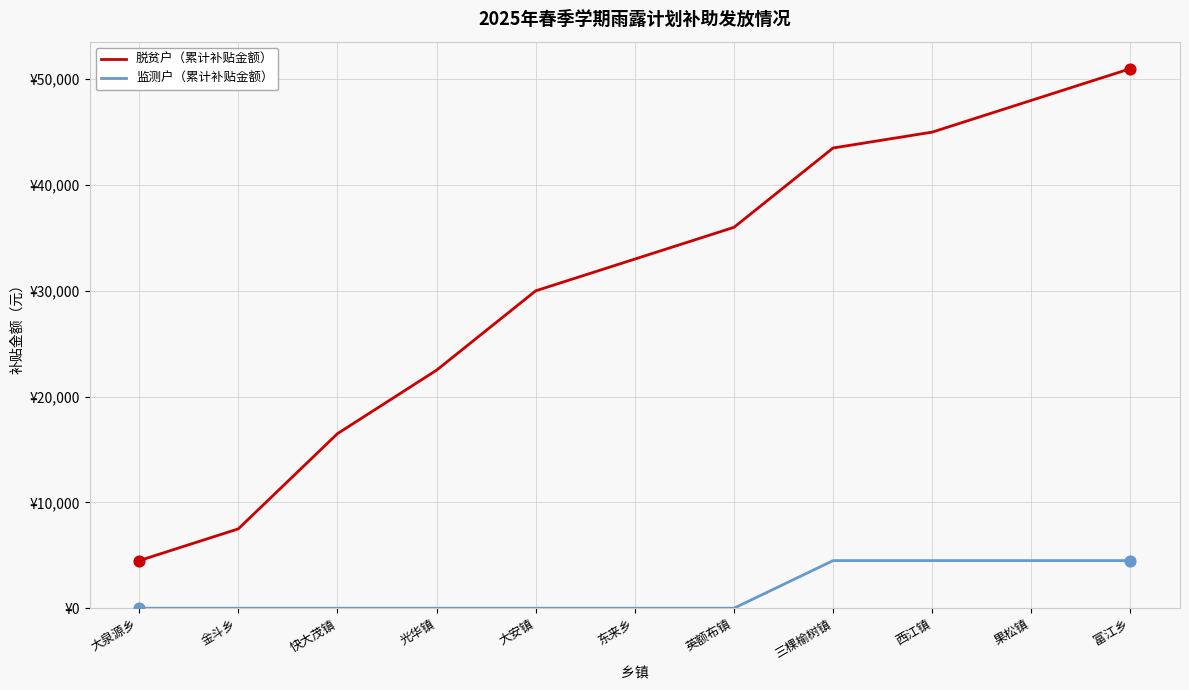

Which series has the largest total across all categories?

脱贫户（累计补贴金额）